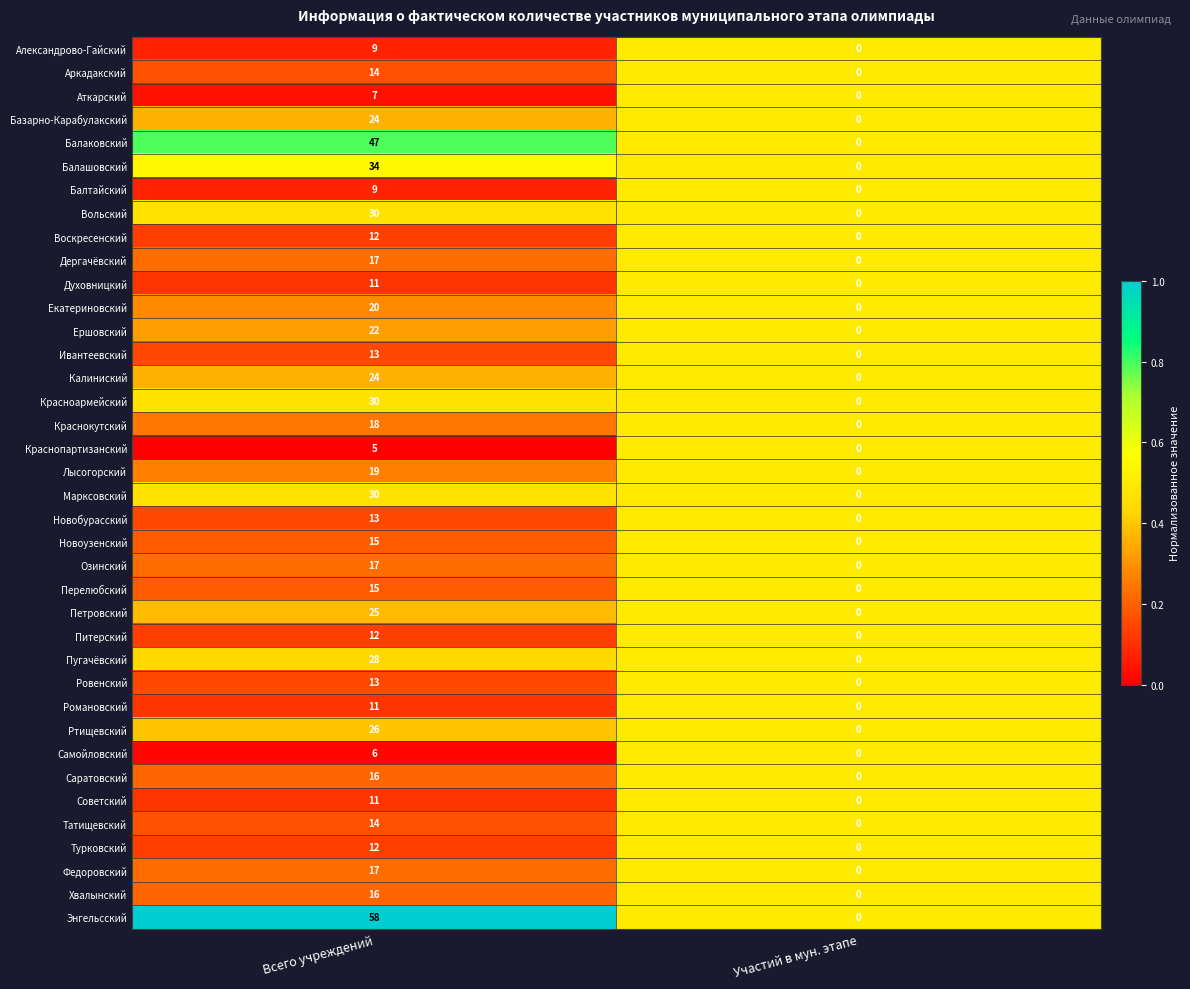

Where is Краснопартизанский nearest to the value 2?

Участий в мун. этапе